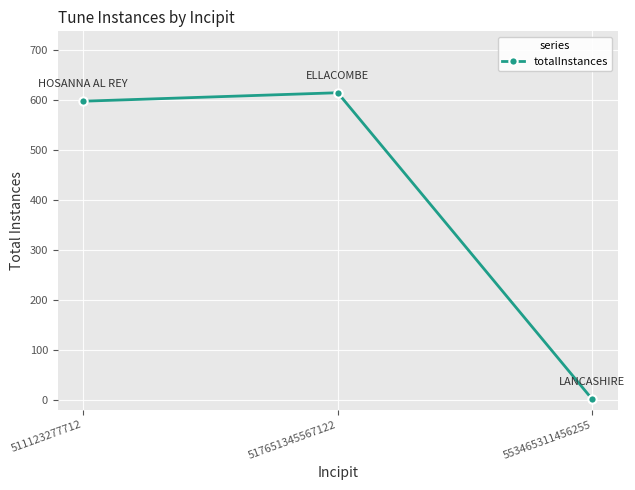

Reading right to left, transcribe all the data shown in this chart.

1	615	598